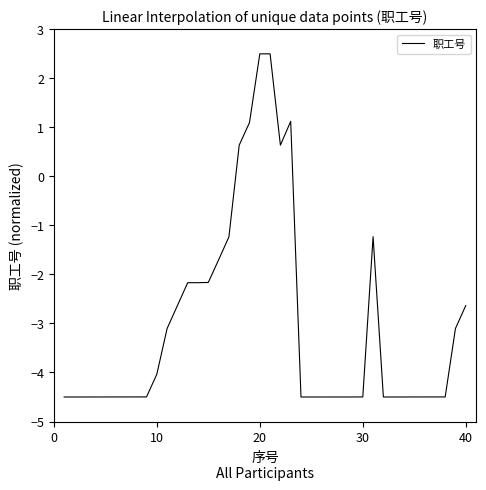

What is the difference between the maximum and minimum values?

7.0